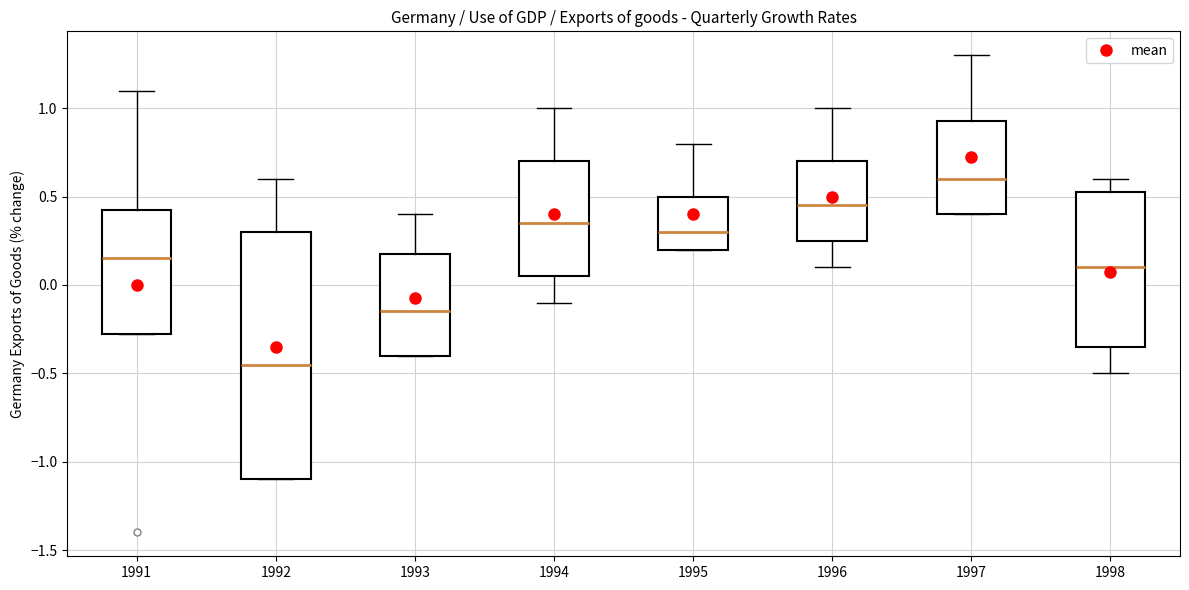

Which box's median line is the highest?

1997